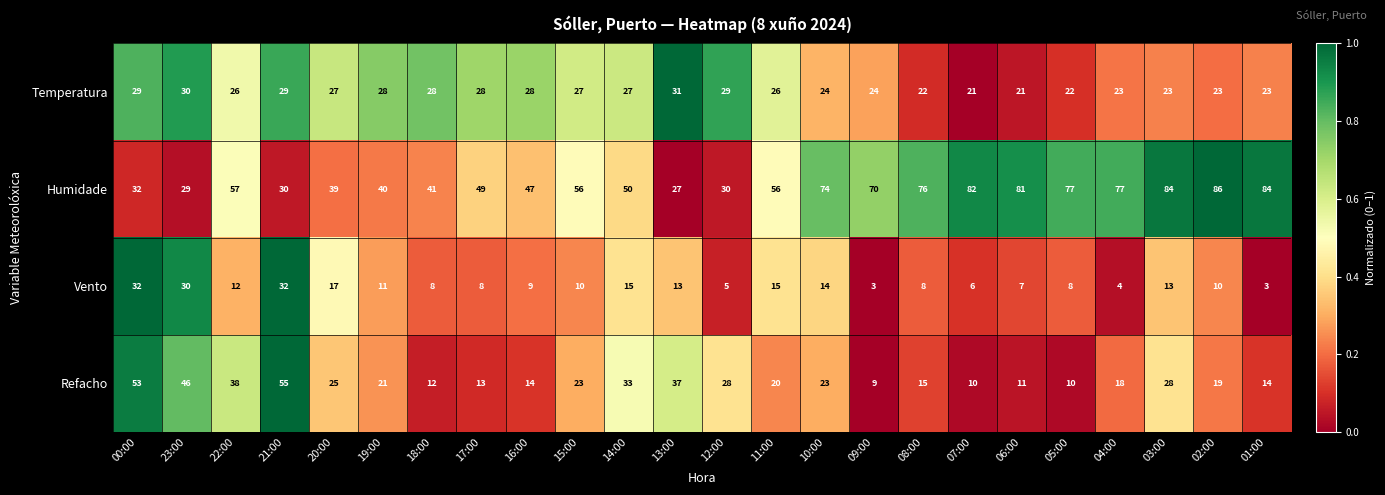

At which category does the chart reach its peak across all series?

02:00